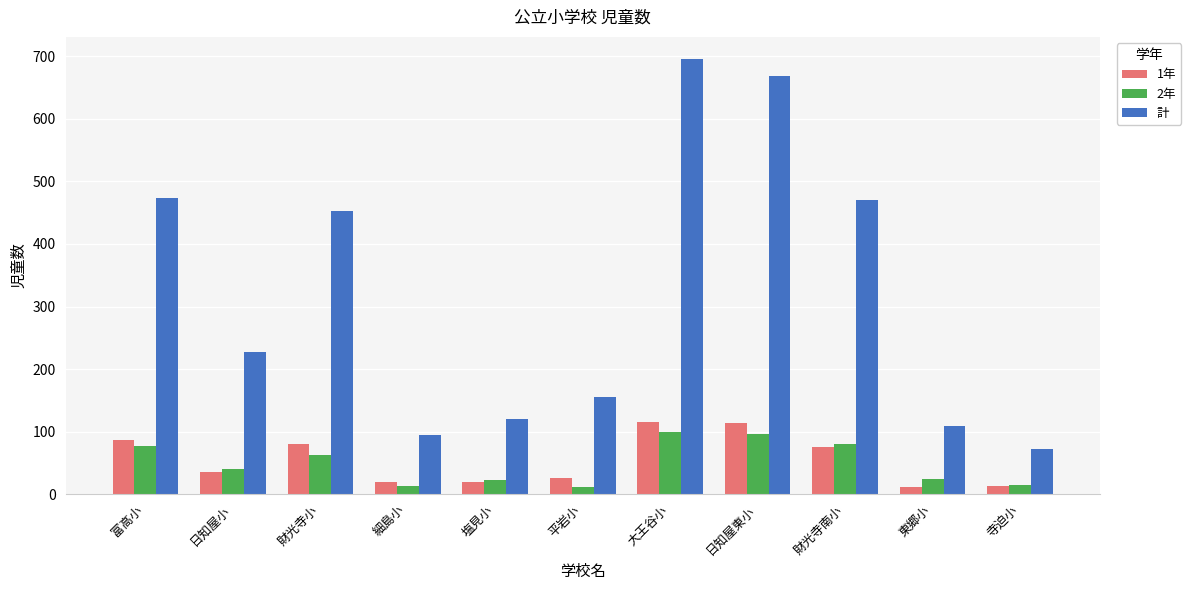

At which label does 計 reach its minimum?

寺迫小